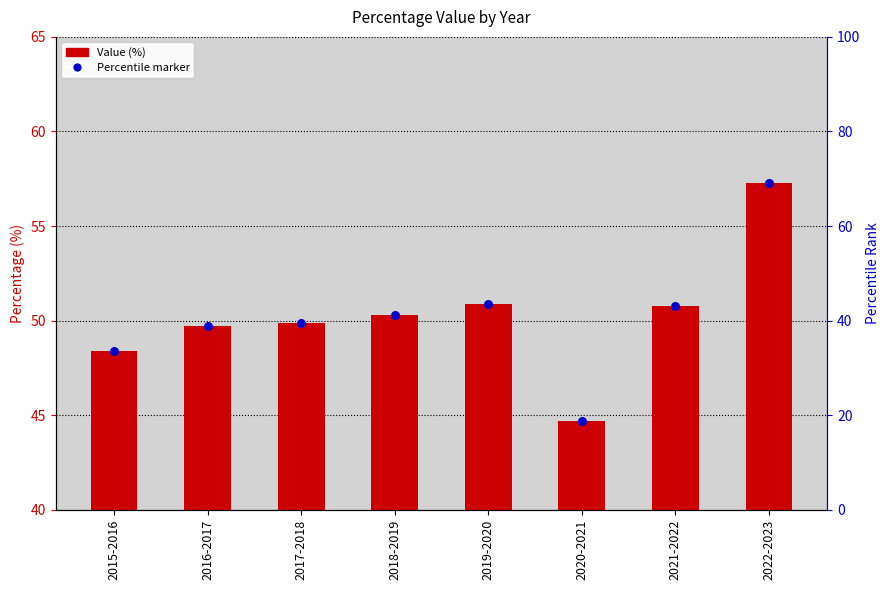

Is the value of Percentile marker at 2016-2017 greater than the value of Value at 2019-2020?

No